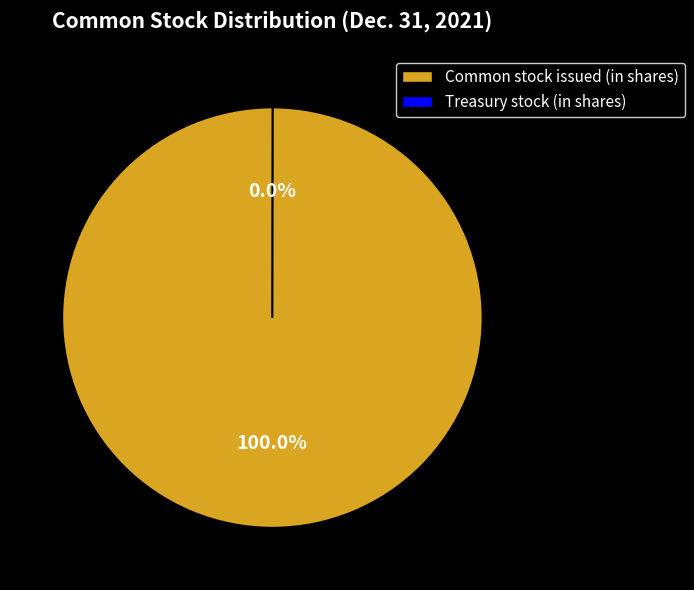

Does any single category account for the majority?

Yes